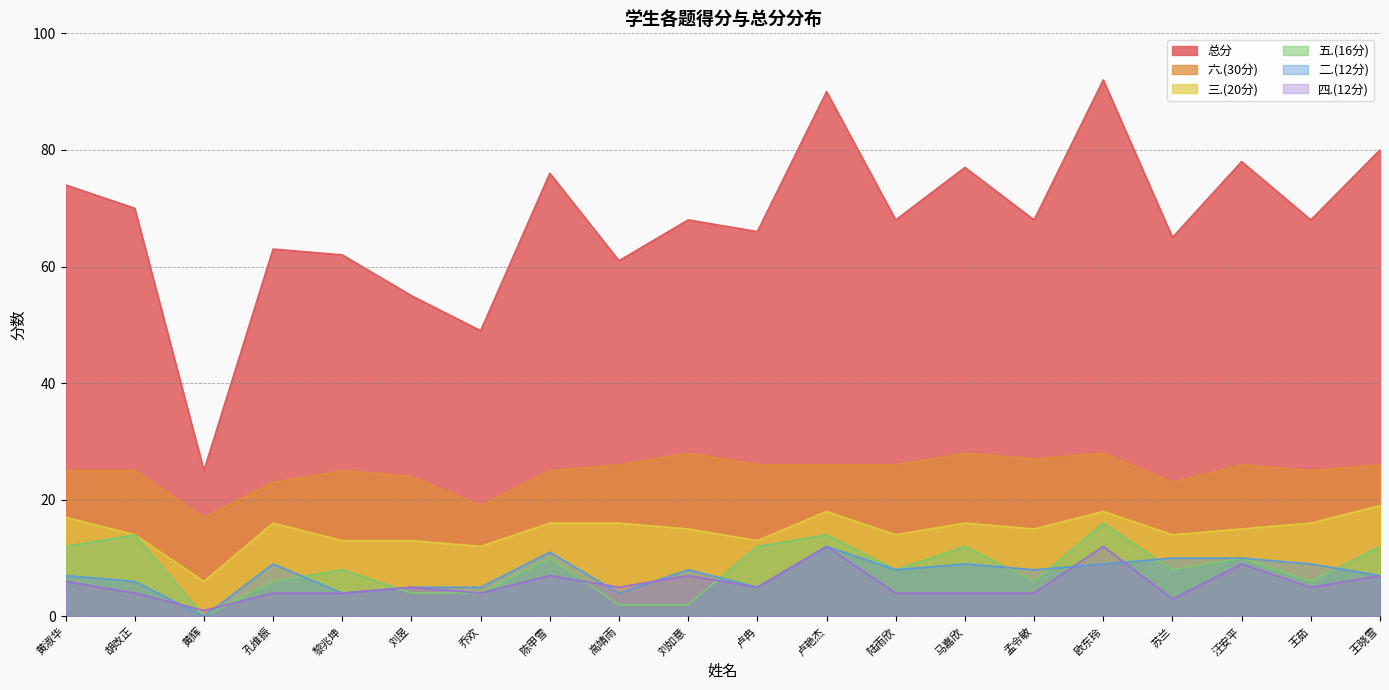

At which category does 总分 reach its first local valley?

黄辉